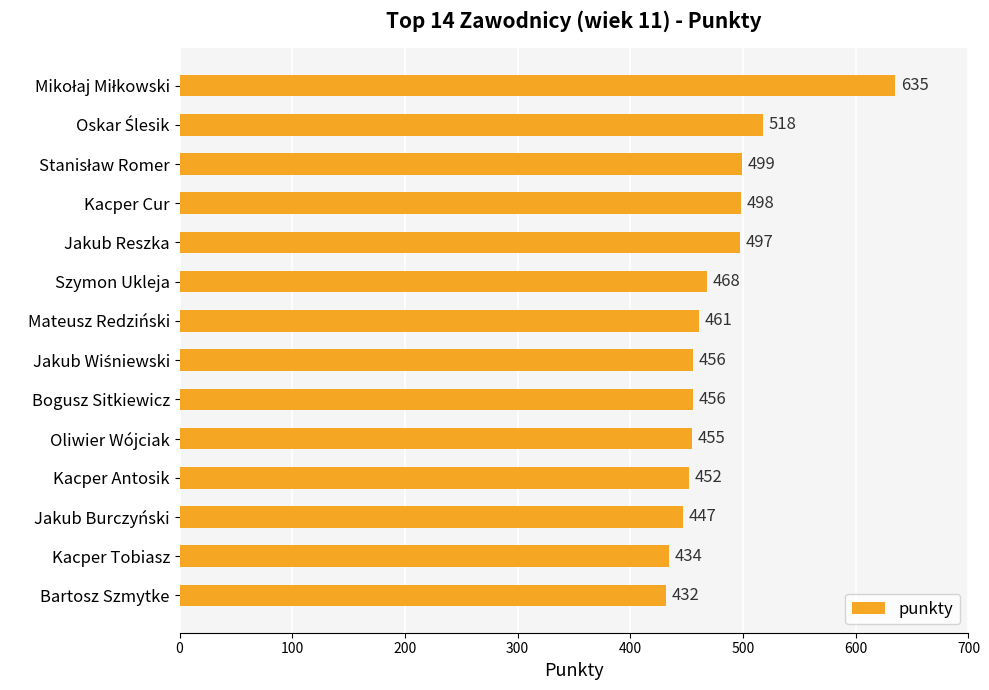

What is the approximate value at Jakub Burczyński, to the nearest 50?

450